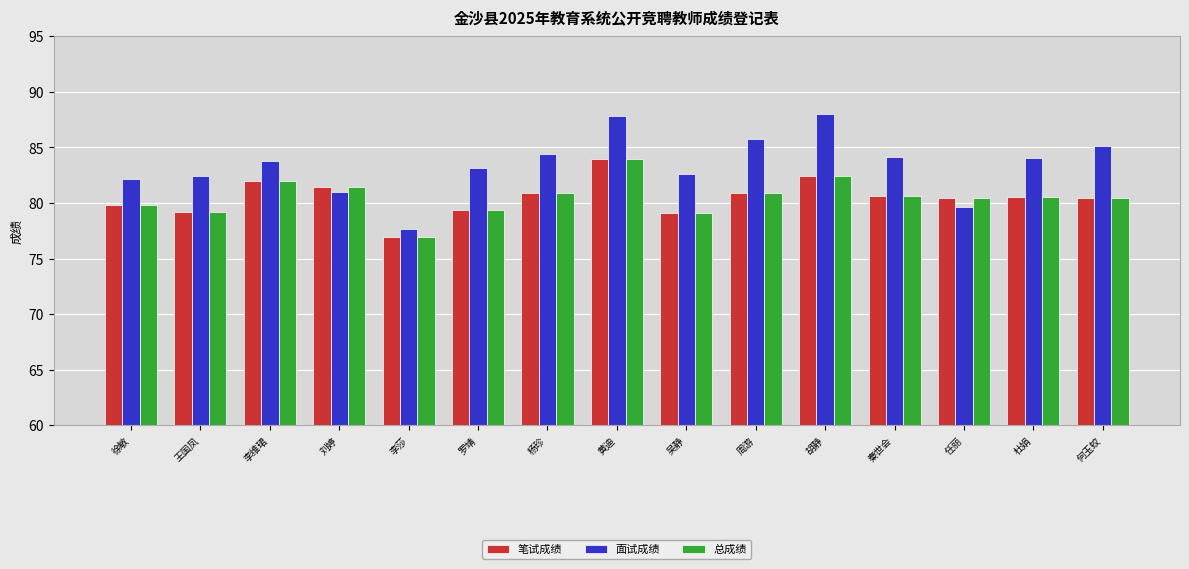

How many groups of bars are there?

15